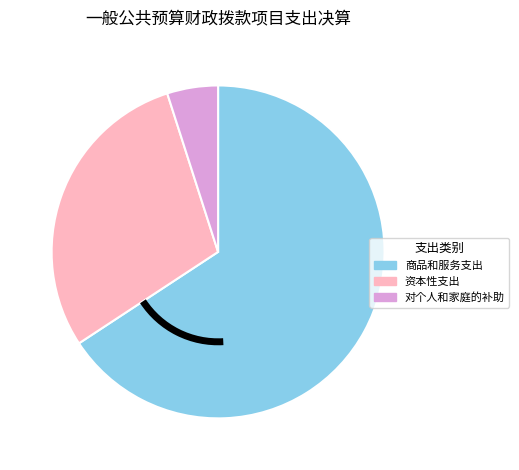

Does any single category account for the majority?

Yes